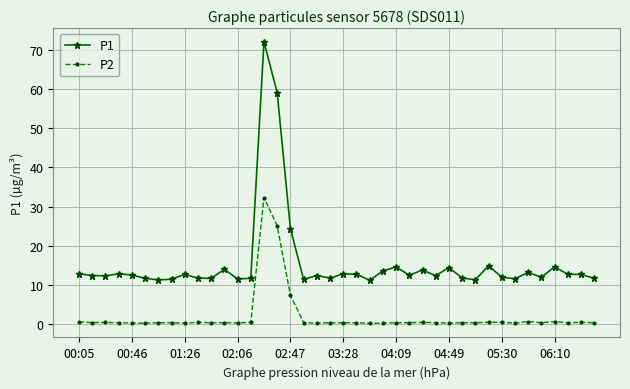

How many lines are shown in the chart?

2